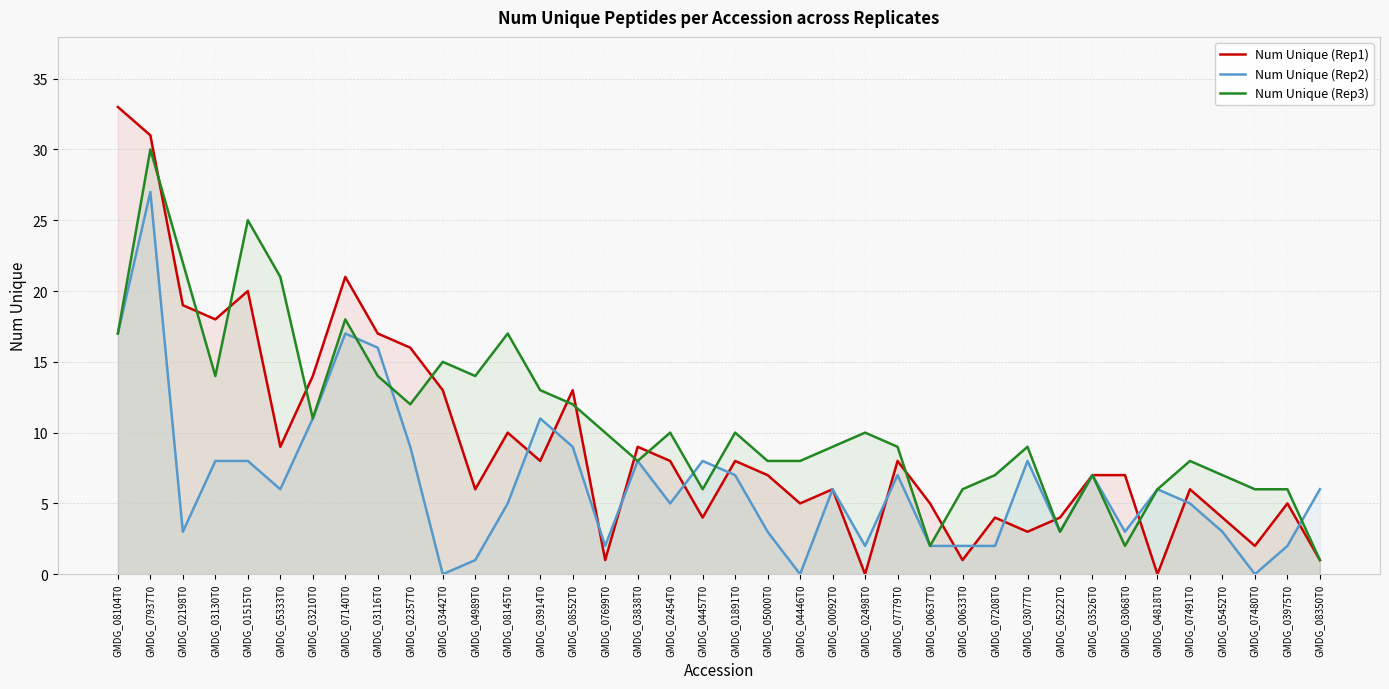

Between GMDG_03914T0 and GMDG_00633T0, which series saw the biggest shift?

Num Unique (Rep2)